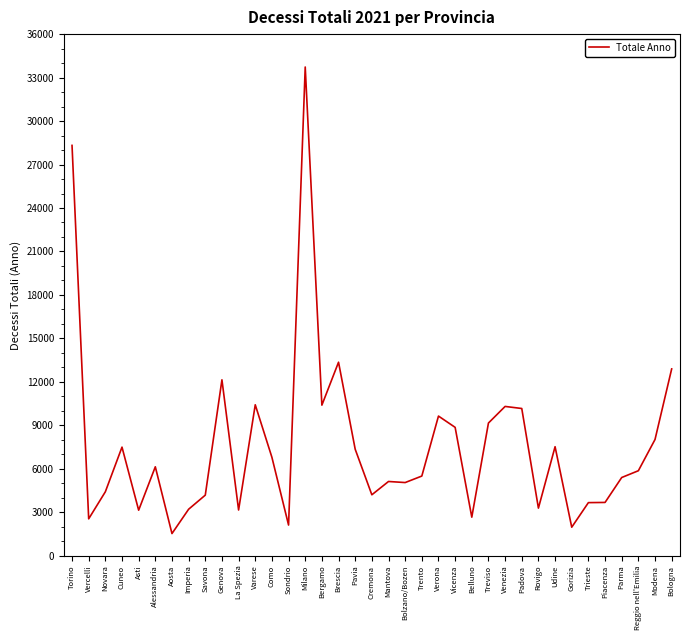

What is the change in value from Milano to Bergamo?

-23335